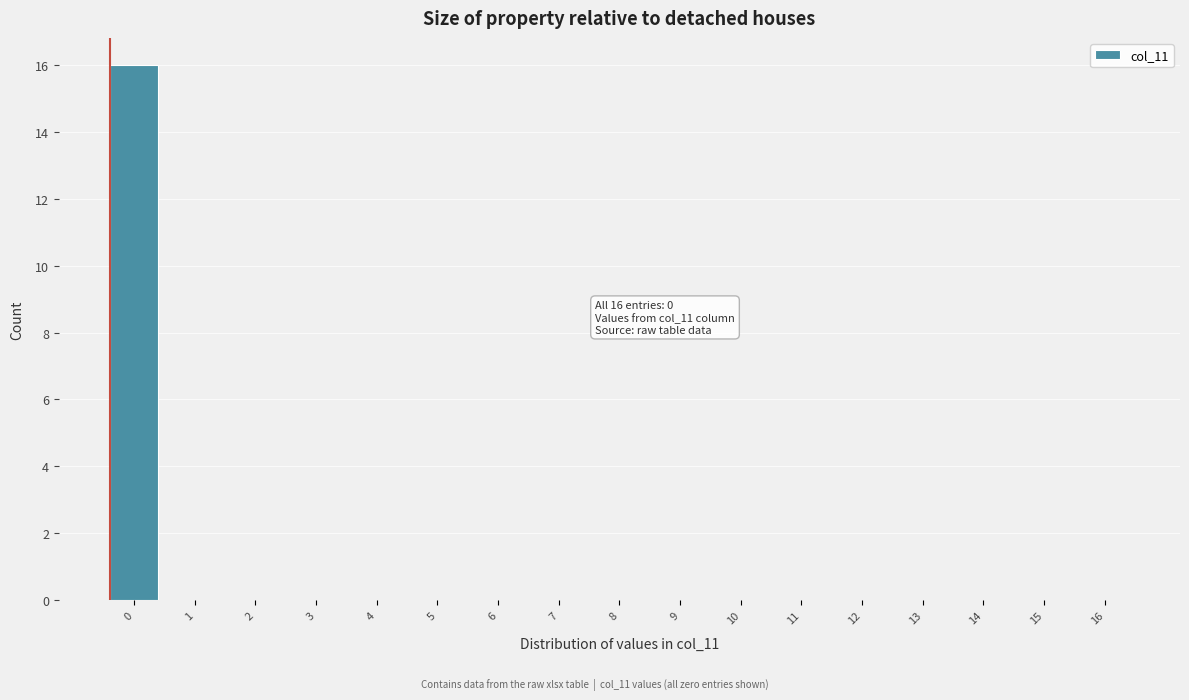

Reading right to left, what are all the values shown in this chart?

16=0	15=0	14=0	13=0	12=0	11=0	10=0	9=0	8=0	7=0	6=0	5=0	4=0	3=0	2=0	1=0	0=16